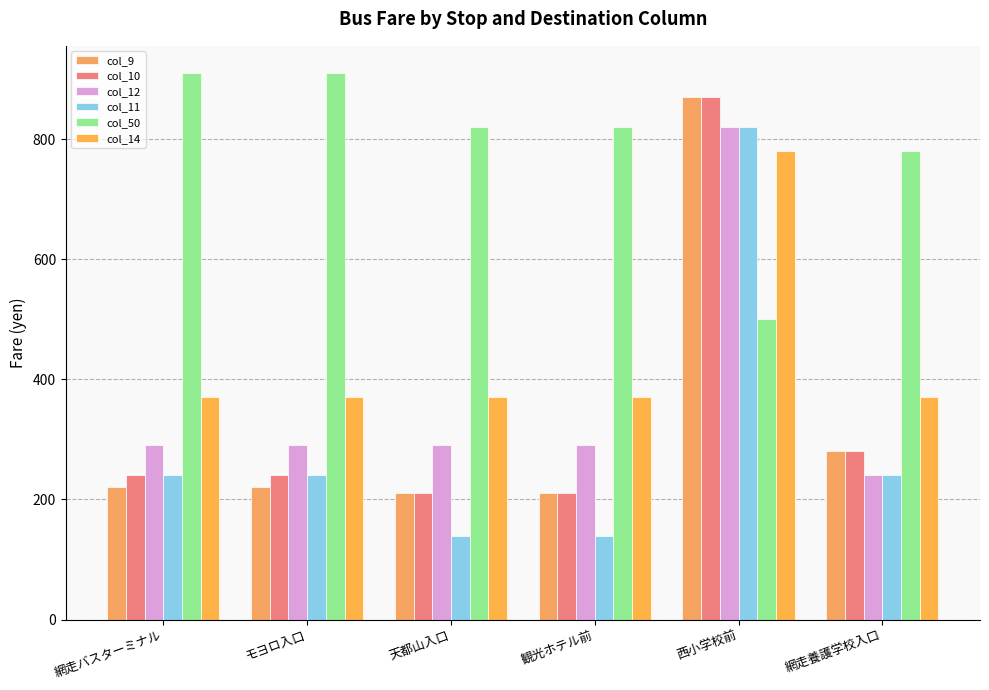

Are the bars horizontal?

No